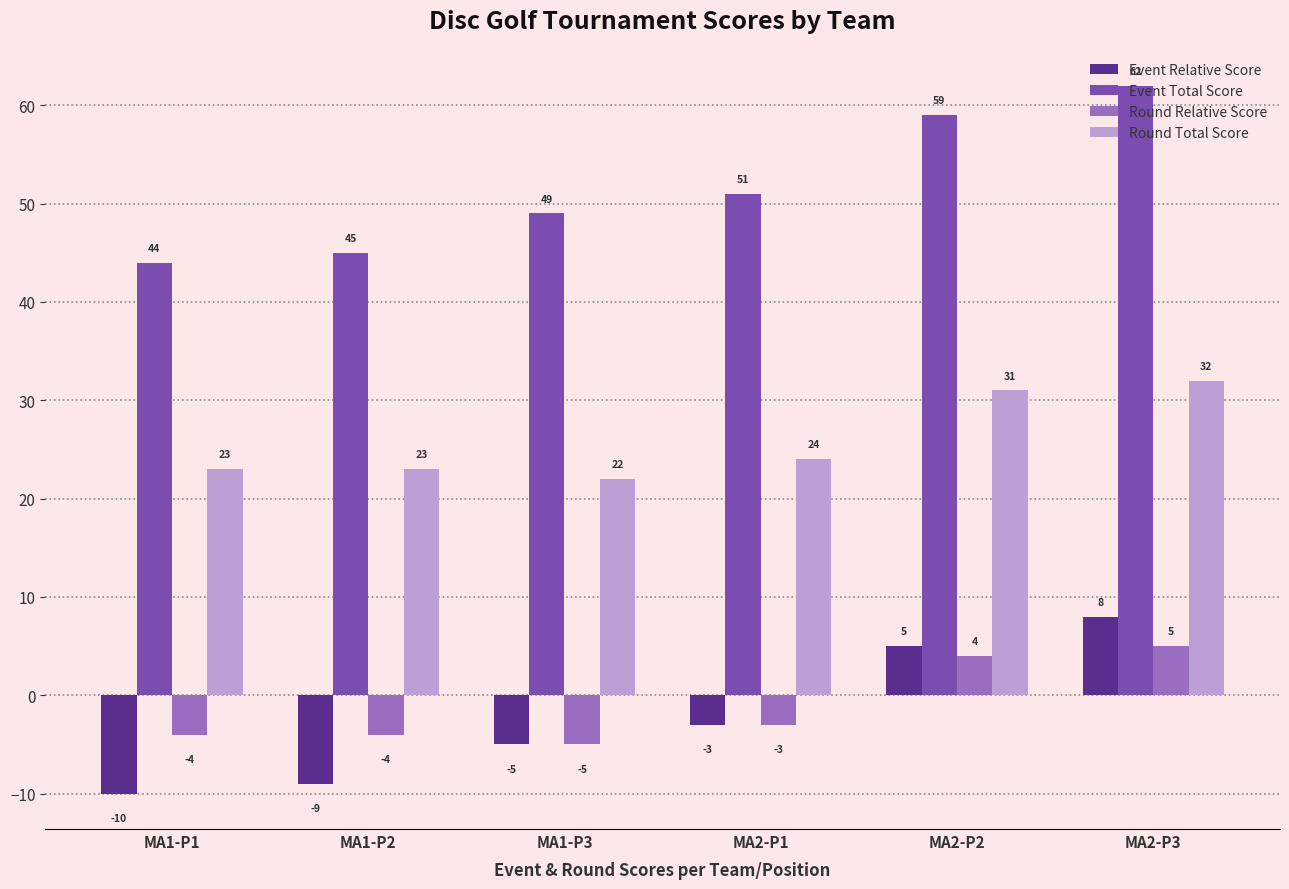

True or false: Round Relative Score has a value of -5 at MA1-P3.

True